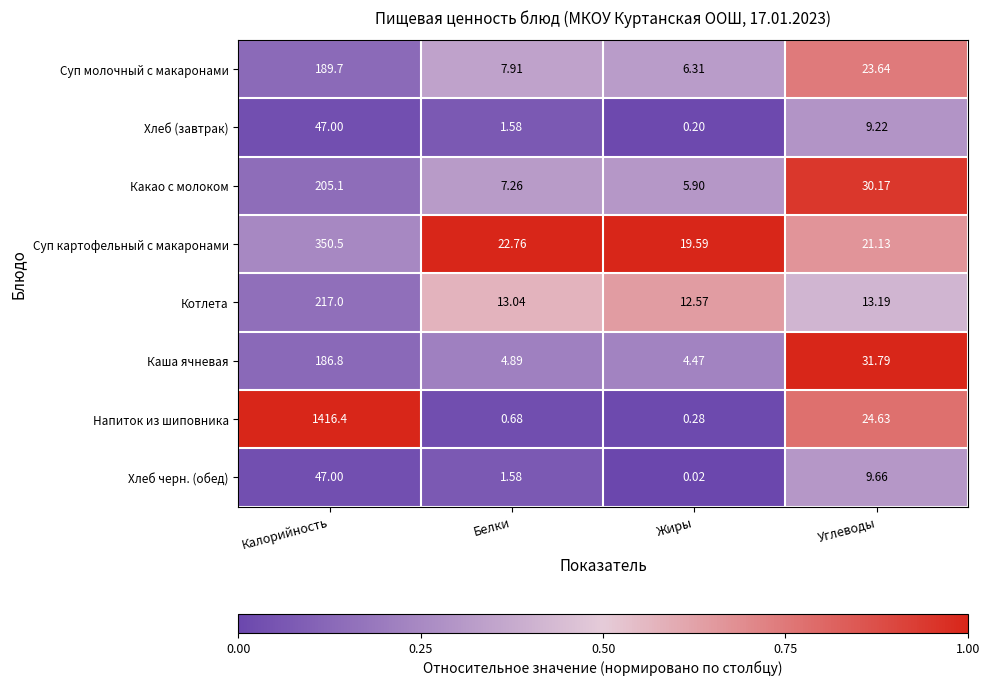

Which series changed the most between Калорийность and Жиры?

Напиток из шиповника